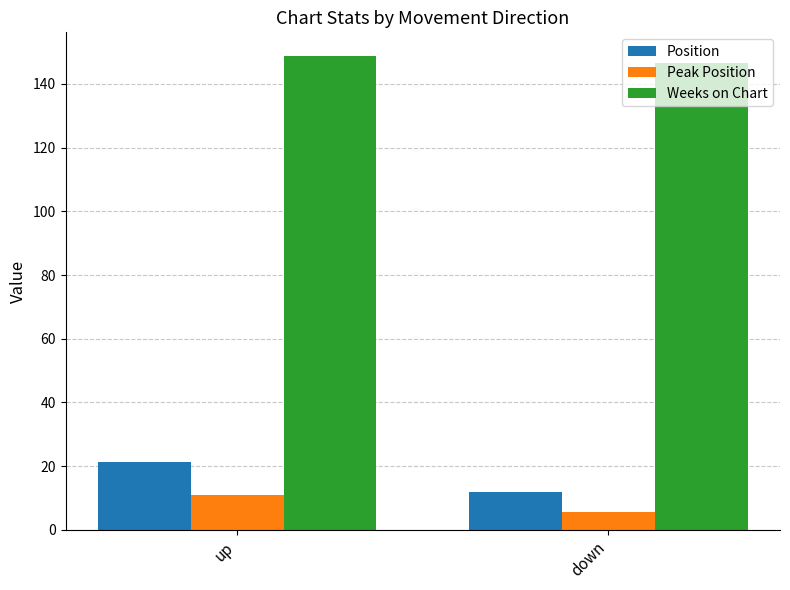

What is the value of the Position bar at the 1st from the left?

21.4